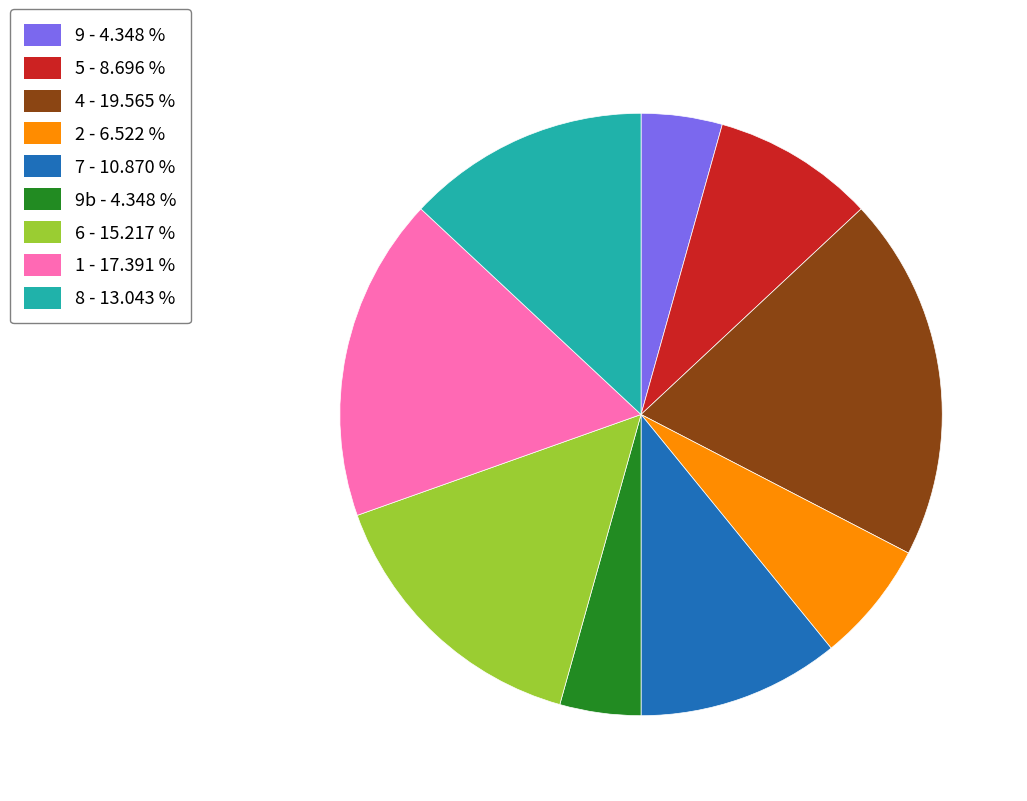

Is there a majority slice in this chart?

No